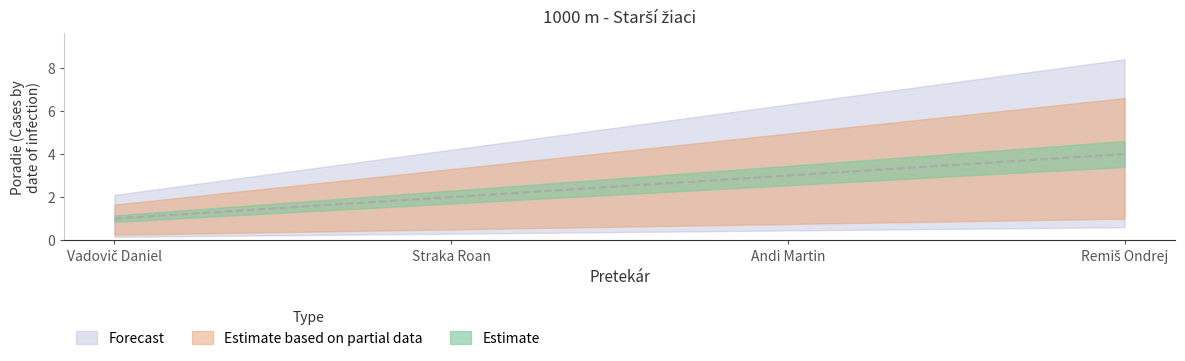

What is the sum of the values at Andi Martin and Straka Roan?

5